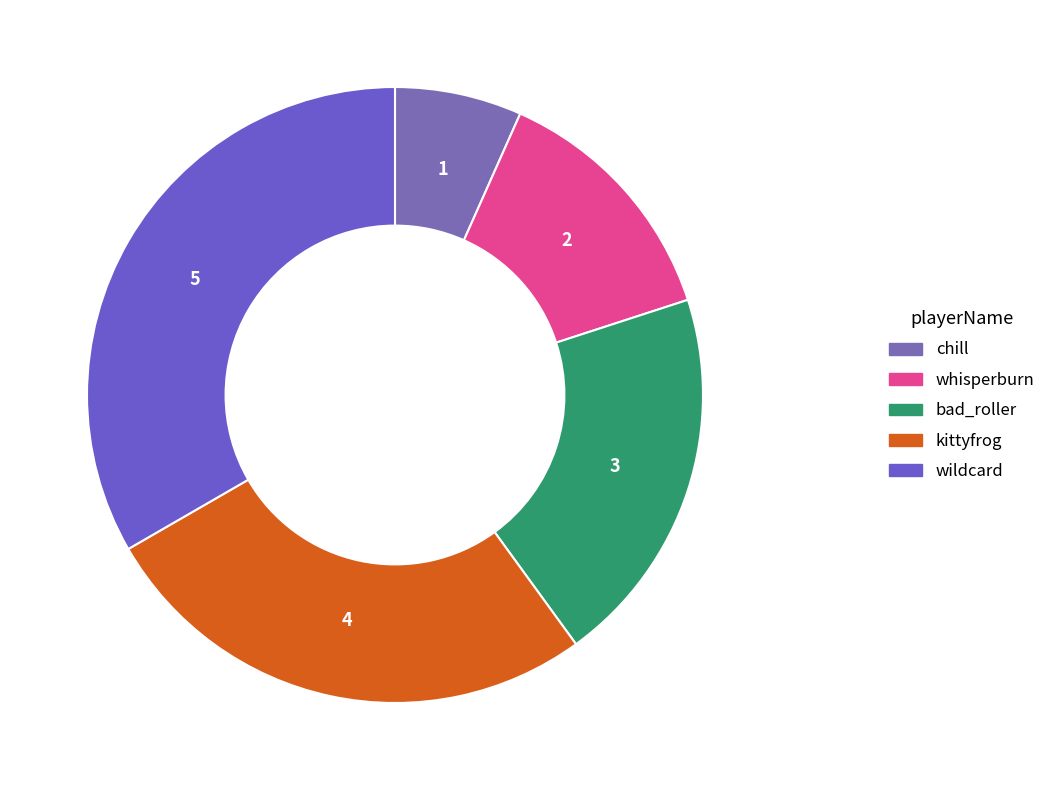

How much of the chart is everything except wildcard?

66.7%